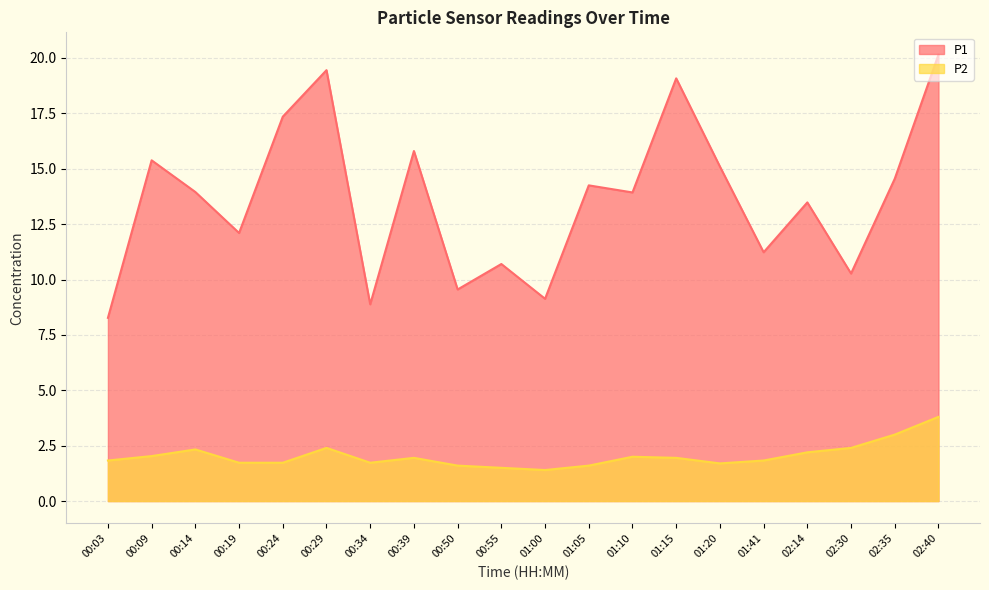

How many interior local valleys does the P1 series have?

7